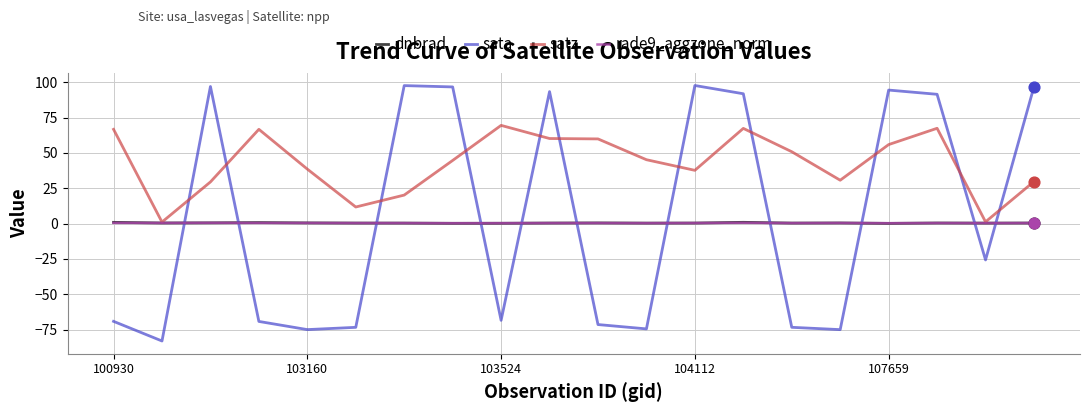

Which series has the largest range (max minus min)?

sata